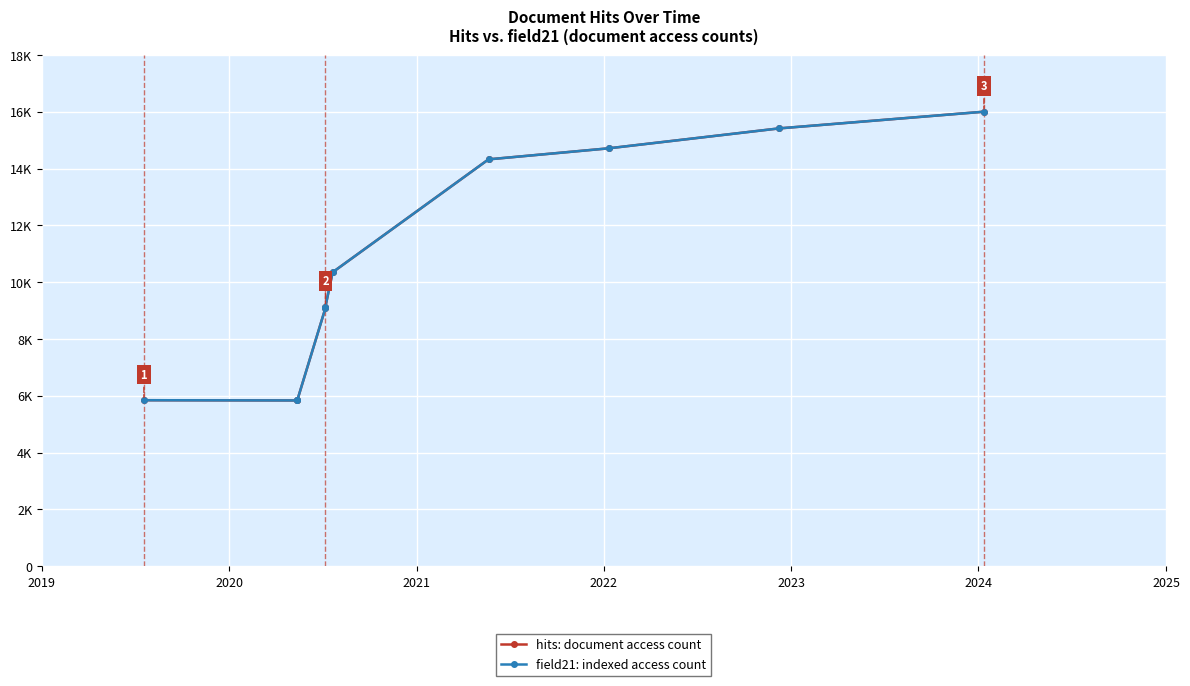

Is this an area chart (filled region under the line)?

No